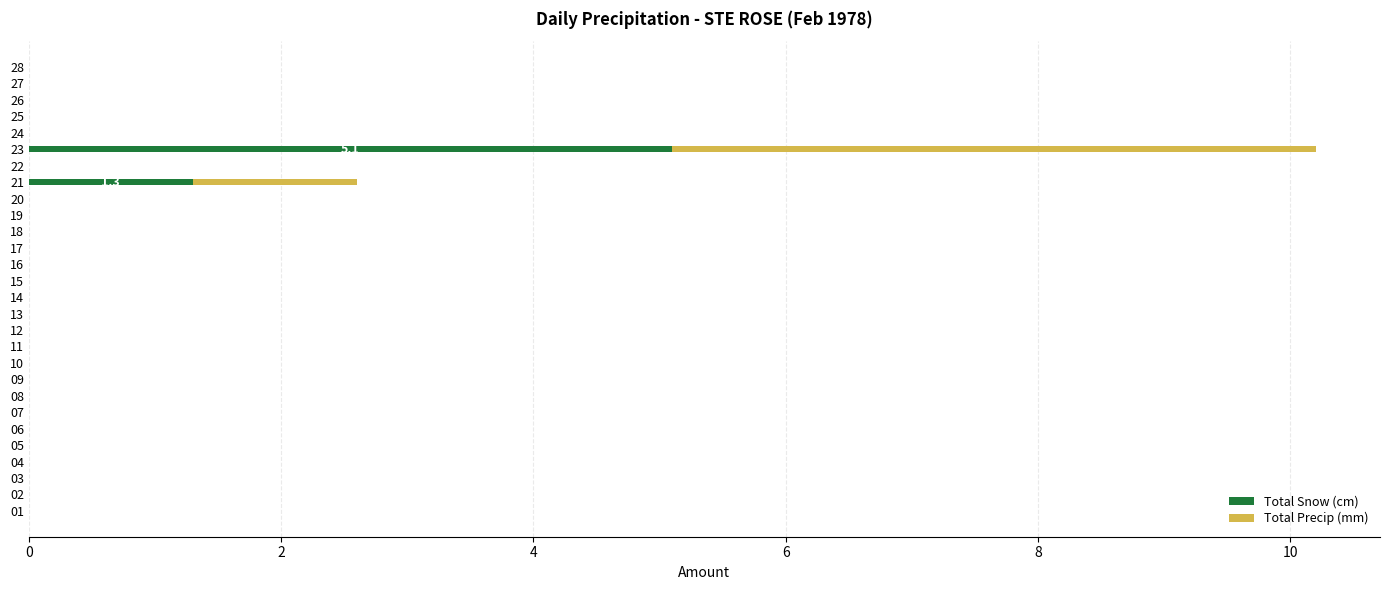

At which category is the sum across all series the highest?

23